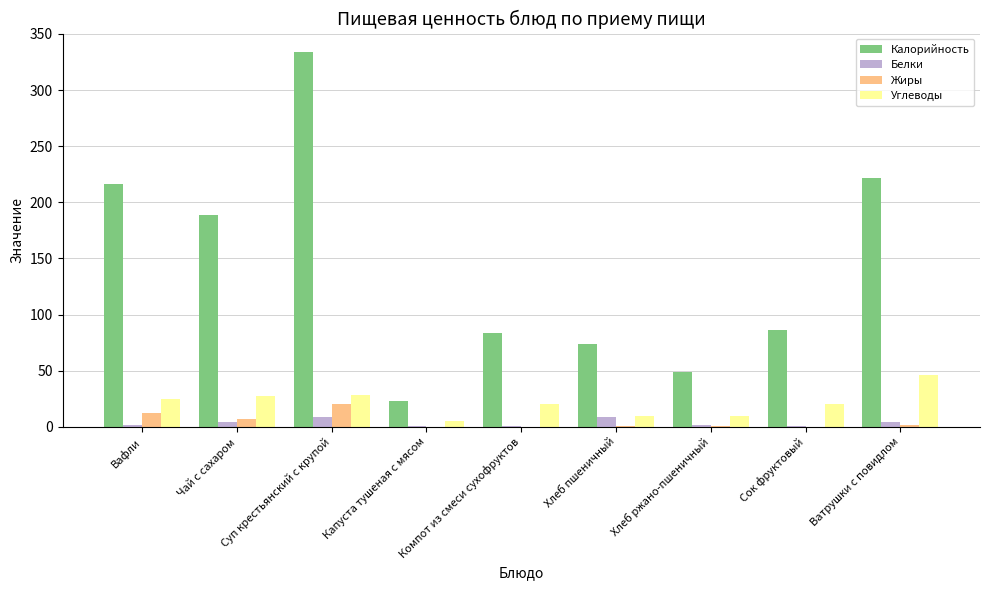

True or false: Калорийность has a value of 141.4 at Суп крестьянский с крупой.

False